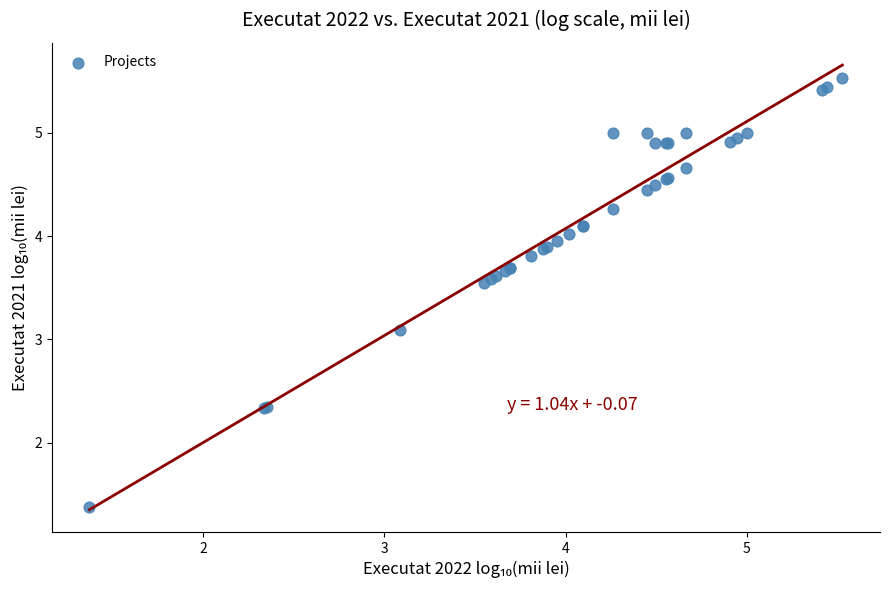

What Y value in the scatter plot is closest to 3?

3.1